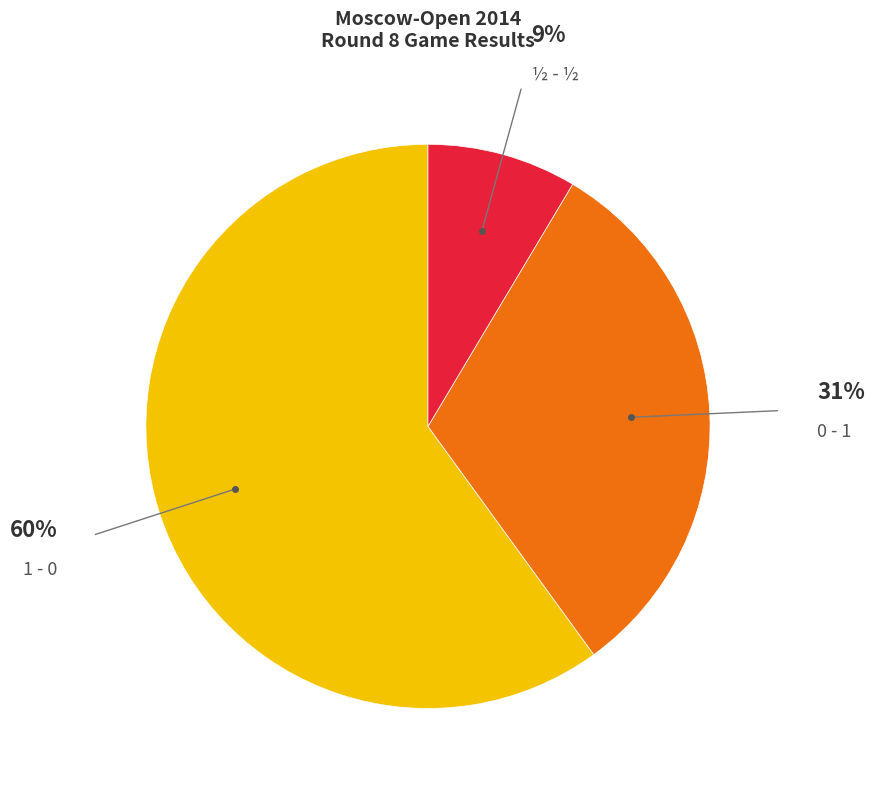

Is there a majority slice in this chart?

Yes